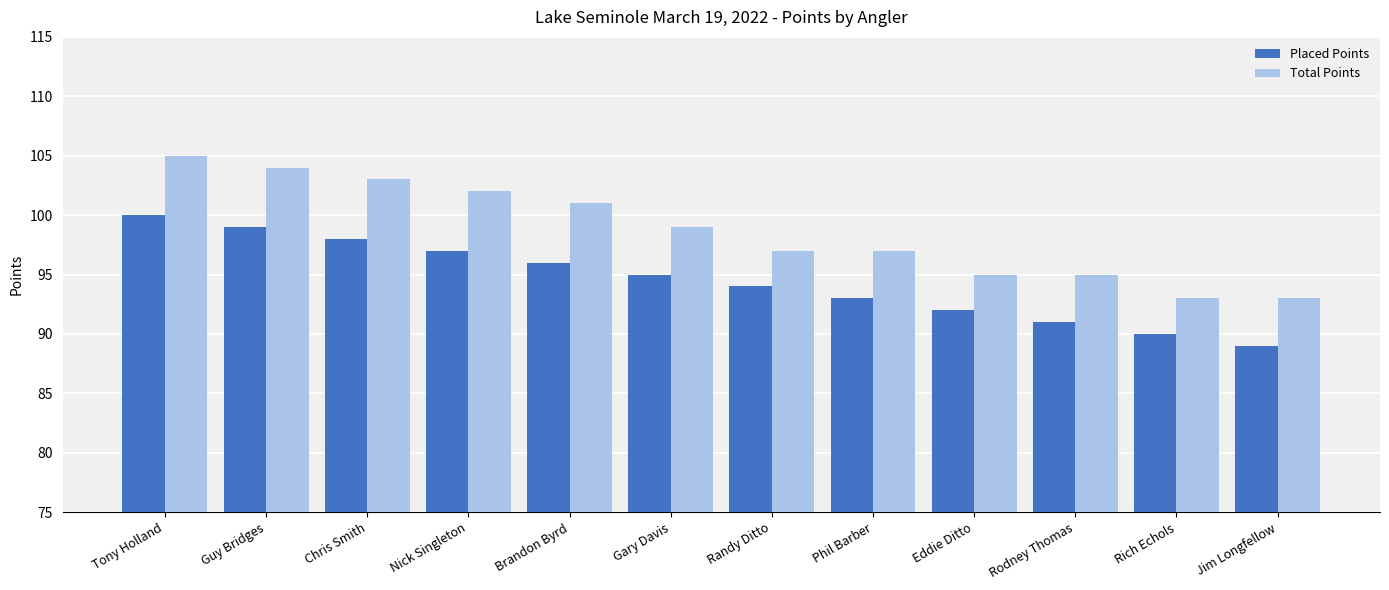

Rank the series by their average value, from lowest to highest.

Placed Points, Total Points